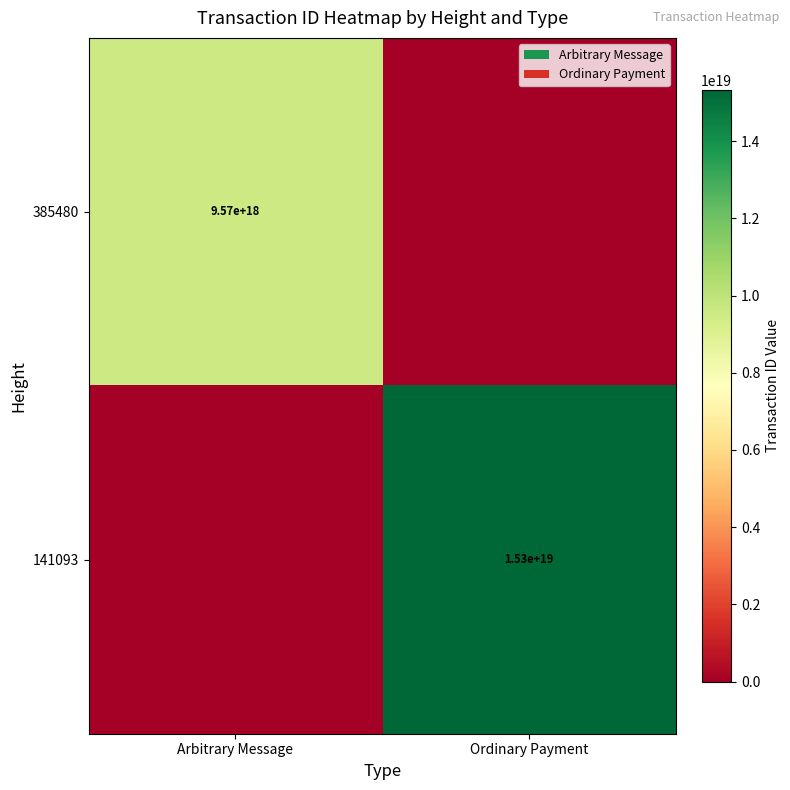

Which has a higher value, Ordinary Payment or Arbitrary Message?

Arbitrary Message